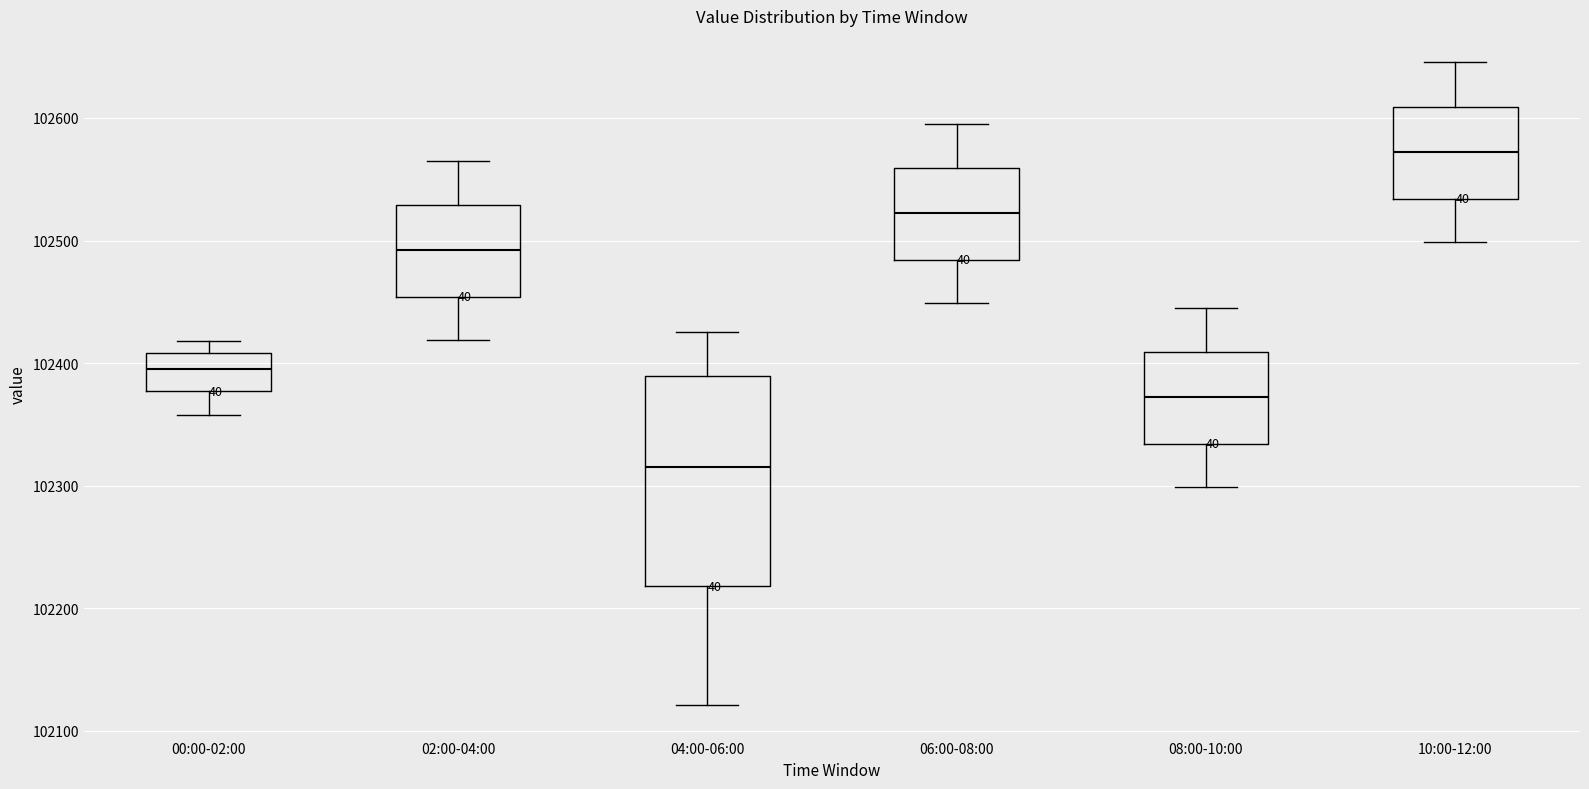

Where is the lower edge of the box for 00:00-02:00 on the y-axis? The values are not printed on the chart, so give them approximately, as read against the axis.

102380